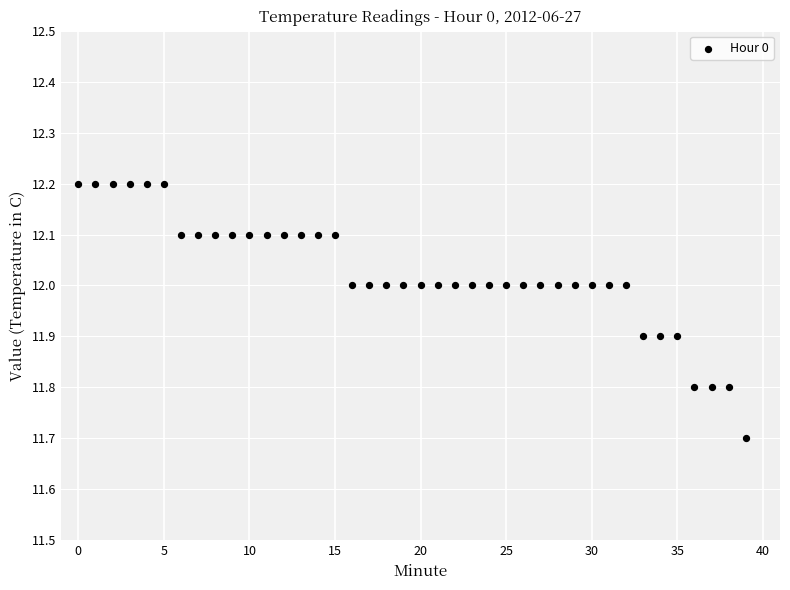

What Y value in the scatter plot is closest to 11?

11.7